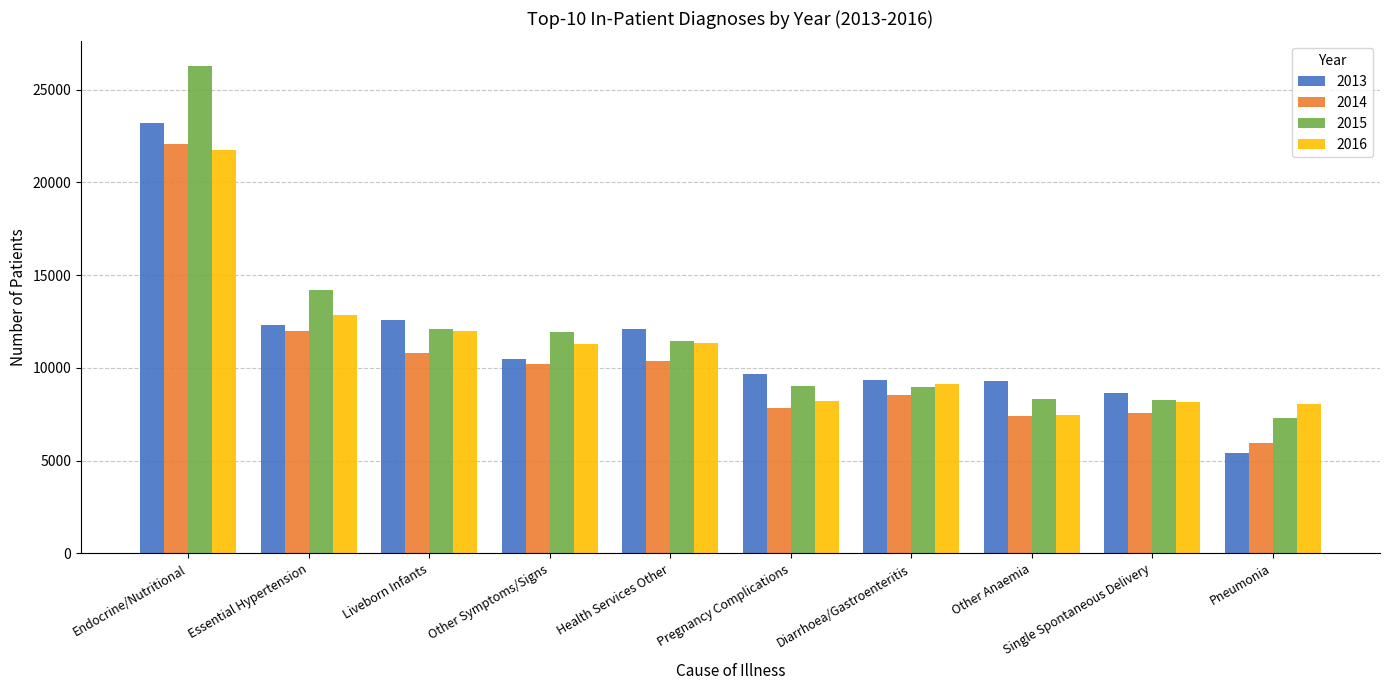

How many data points does each series have?

10